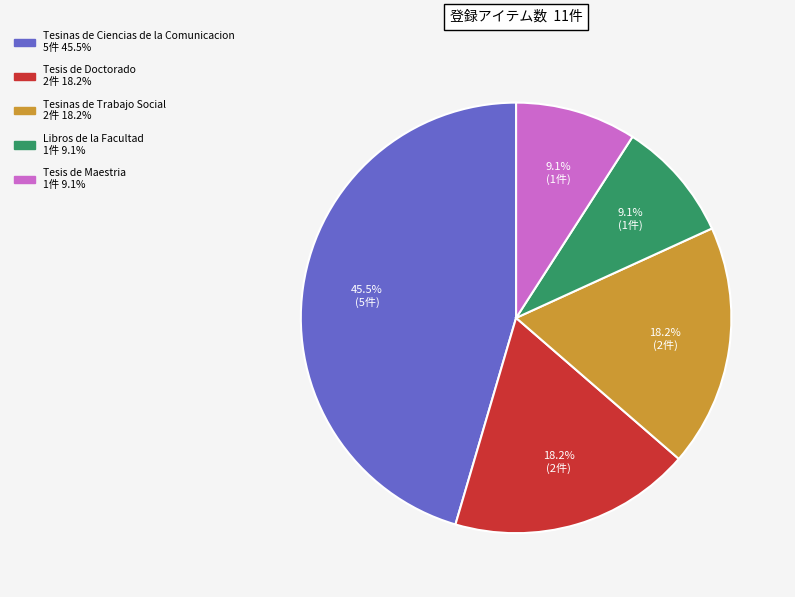

Is there a majority slice in this chart?

No